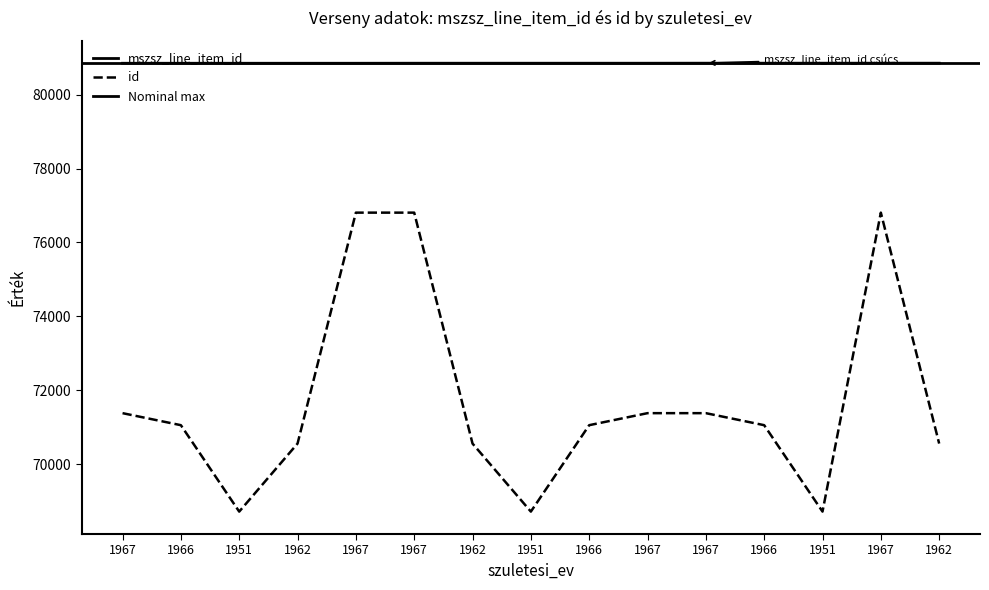

Count the number of categories in the chart.

15